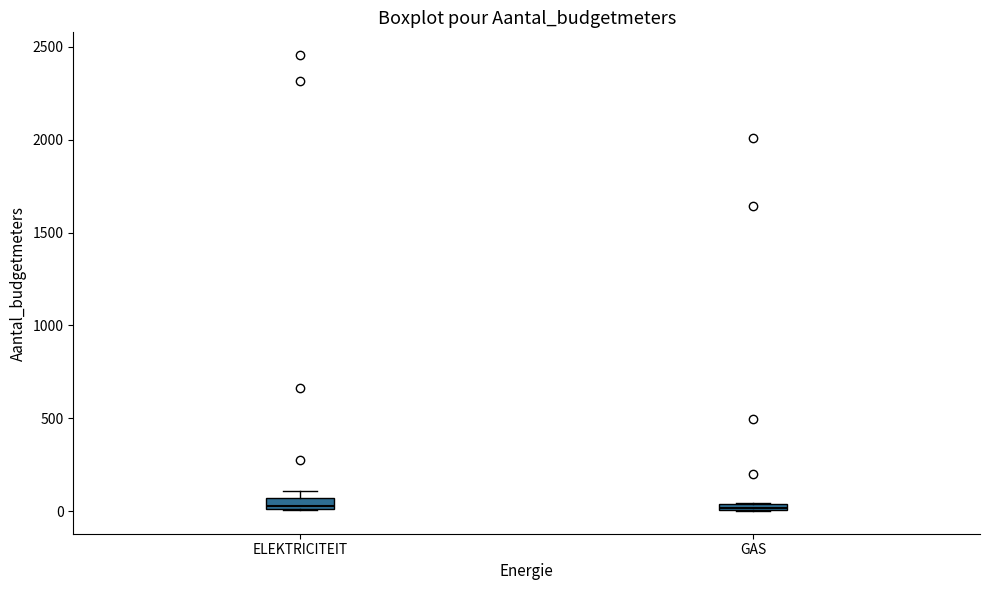

Where is the upper edge of the box for ELEKTRICITEIT on the y-axis? The values are not printed on the chart, so give them approximately, as read against the axis.

50